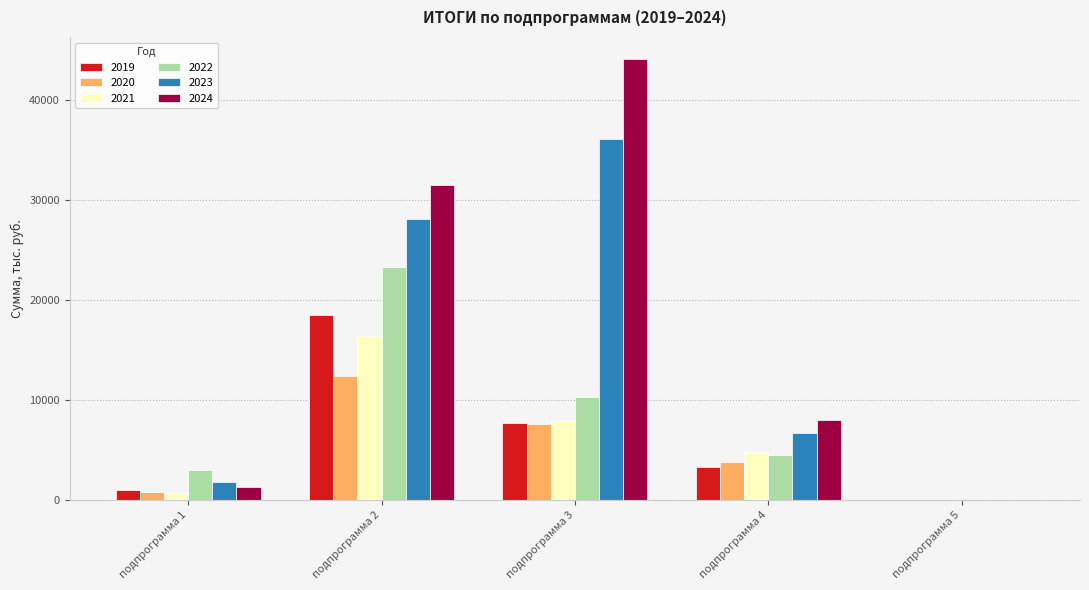

The value of 2020 at подпрограмма 5 is -3937.6. True or false?

False